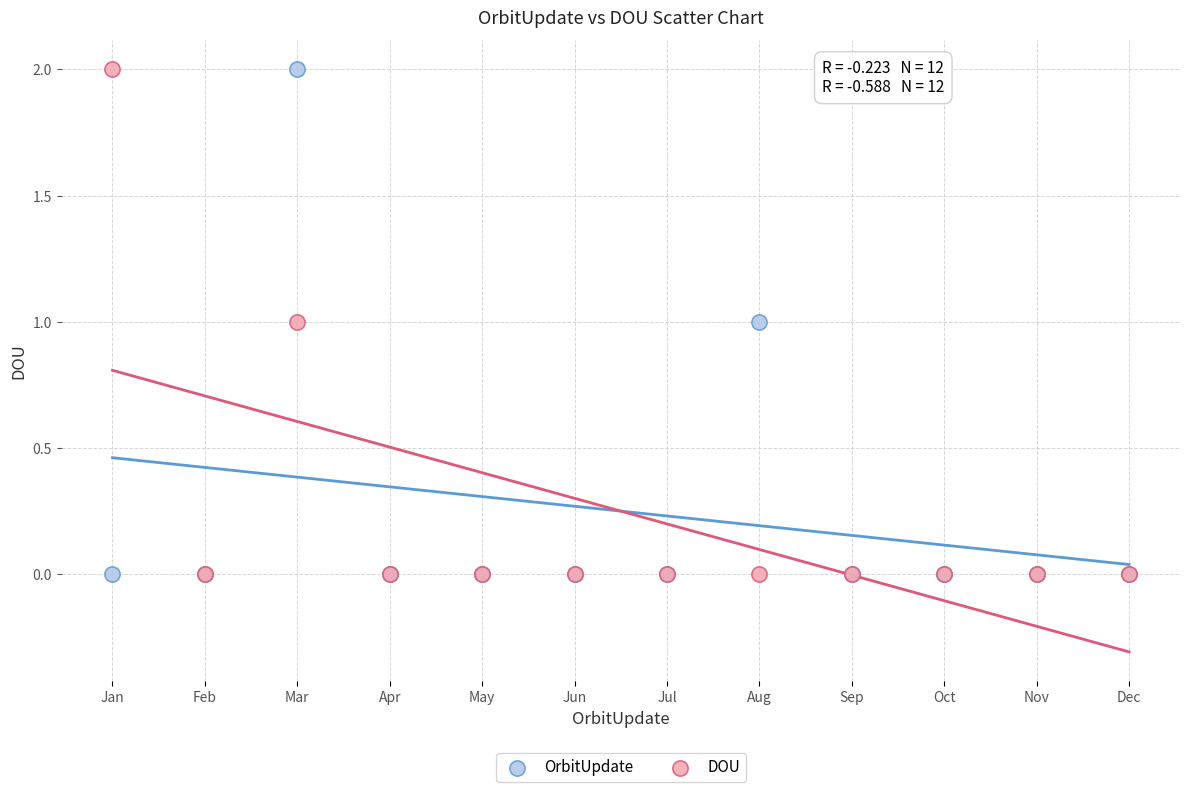

What are all the series names shown in the legend?

OrbitUpdate, DOU